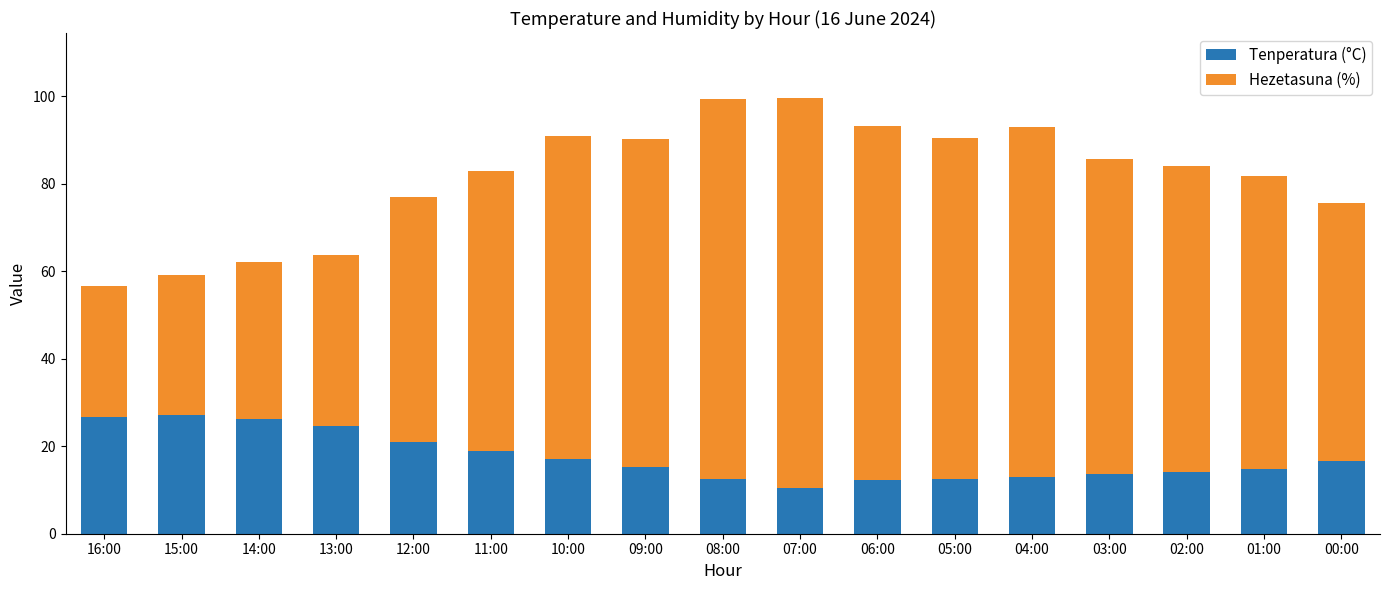

The value of Tenperatura (°C) at 15:00 is 27.2. True or false?

True